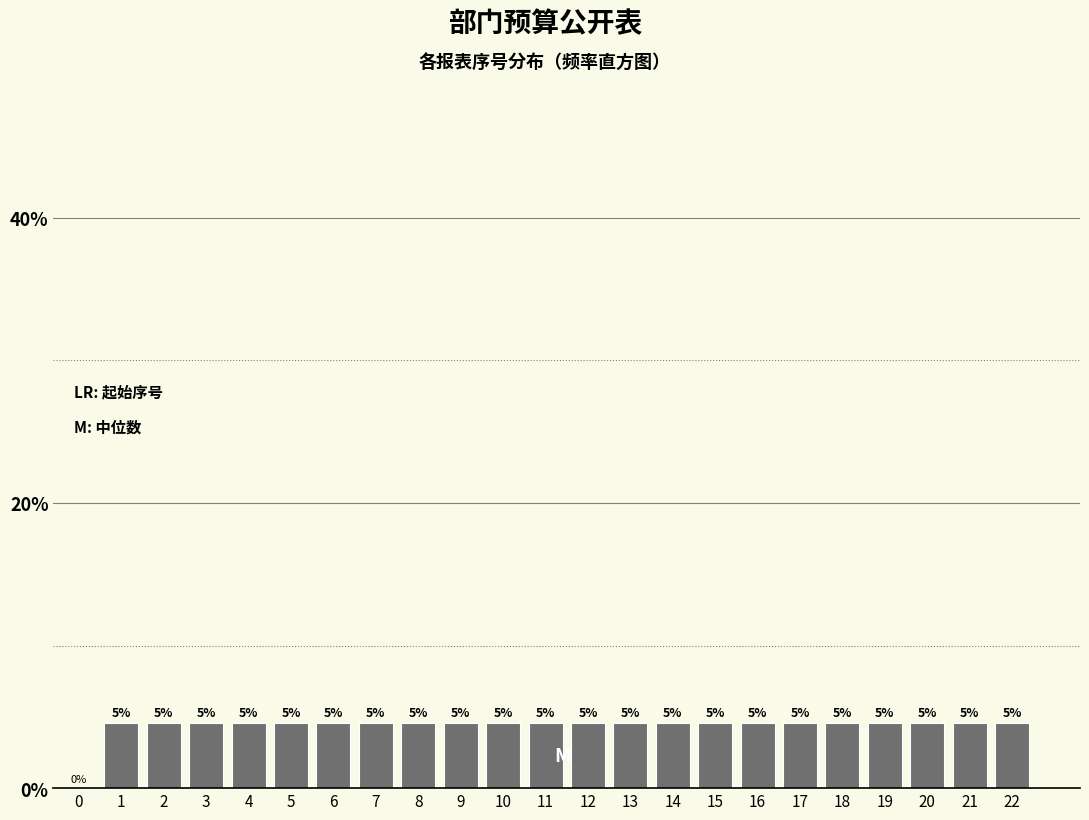

Are the bars horizontal?

No